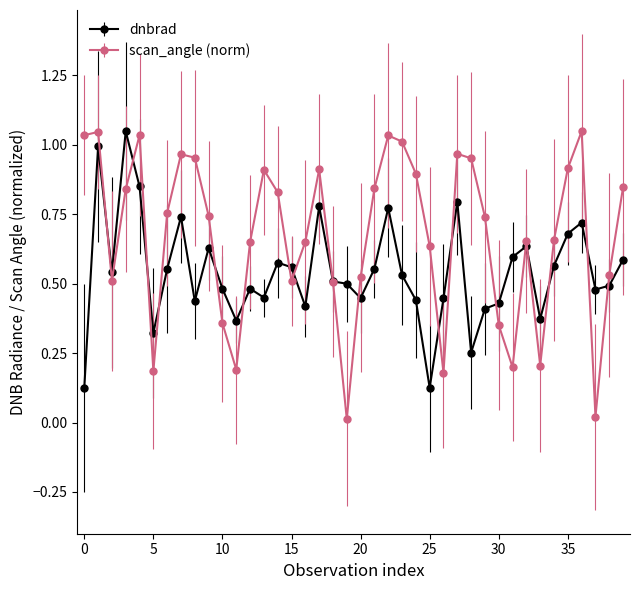

List the series in order of their overall mean, lowest first.

dnbrad, scan_angle (norm)